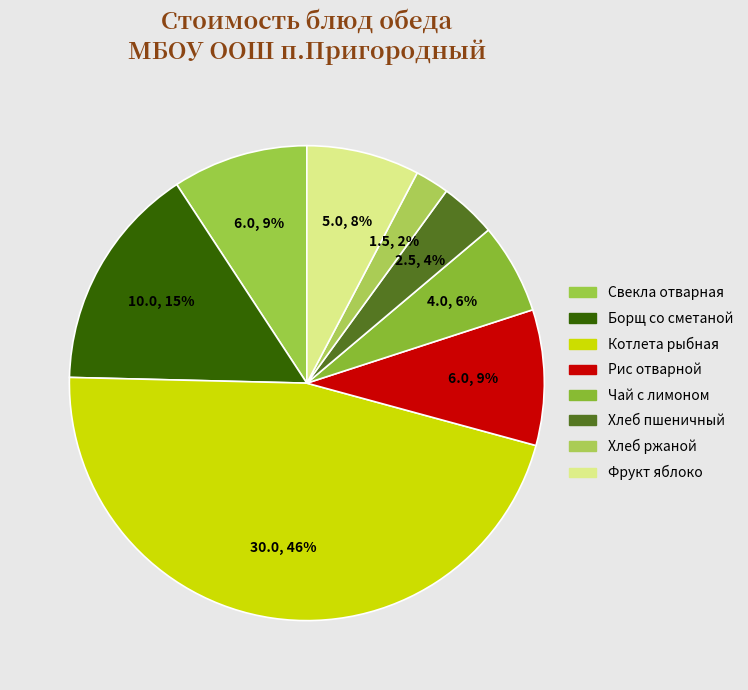

What percentage do Хлеб ржаной and Борщ со сметаной together represent?

17.7%